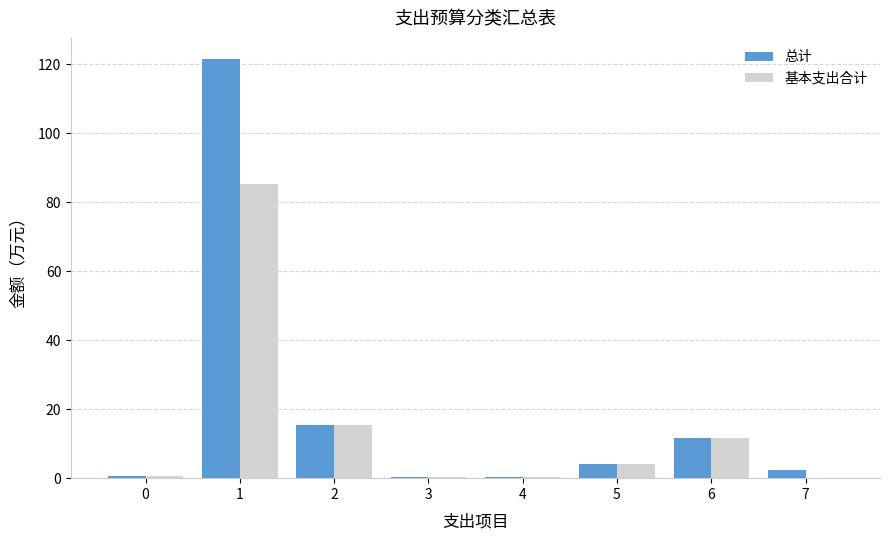

Does the chart contain stacked bars?

No